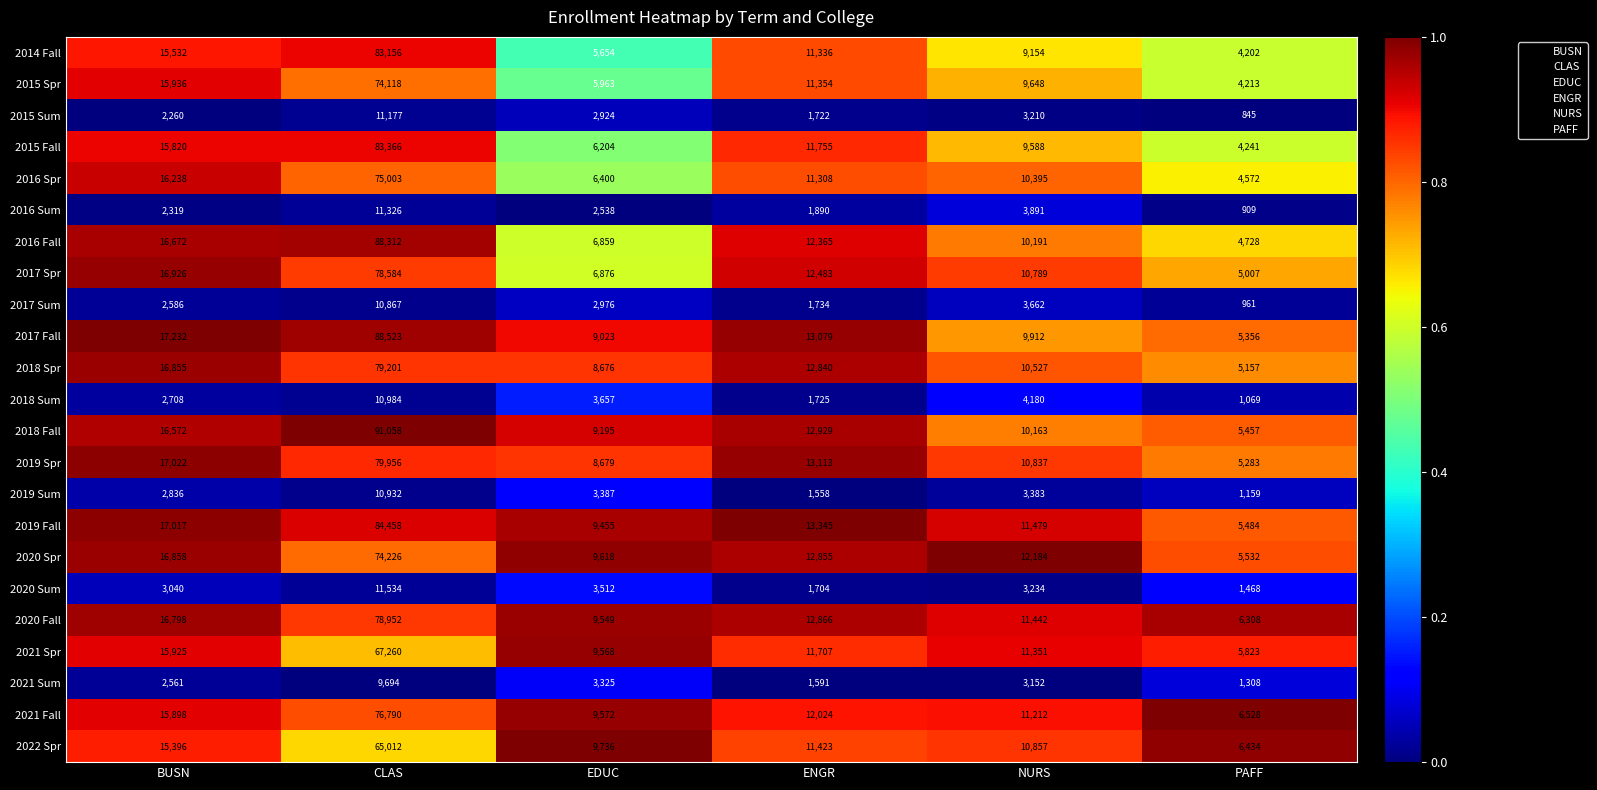

How many data points does each series have?

6